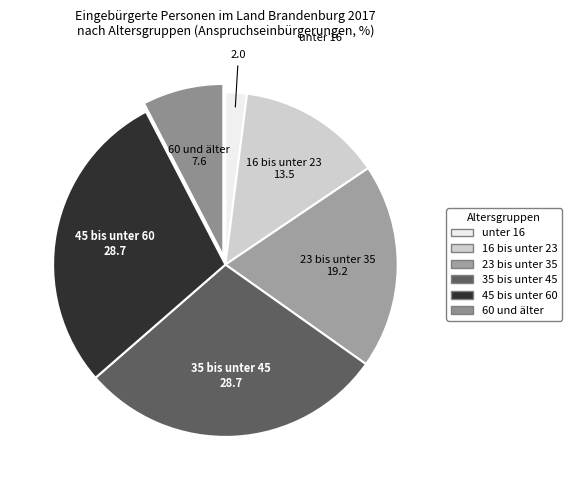

How many segments does this pie chart have?

6